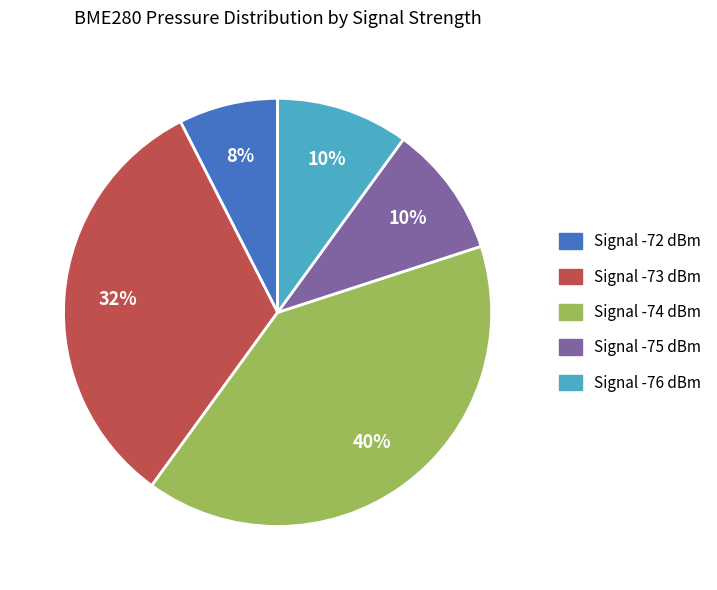

To the nearest percent, what is the average slice percentage?

20%